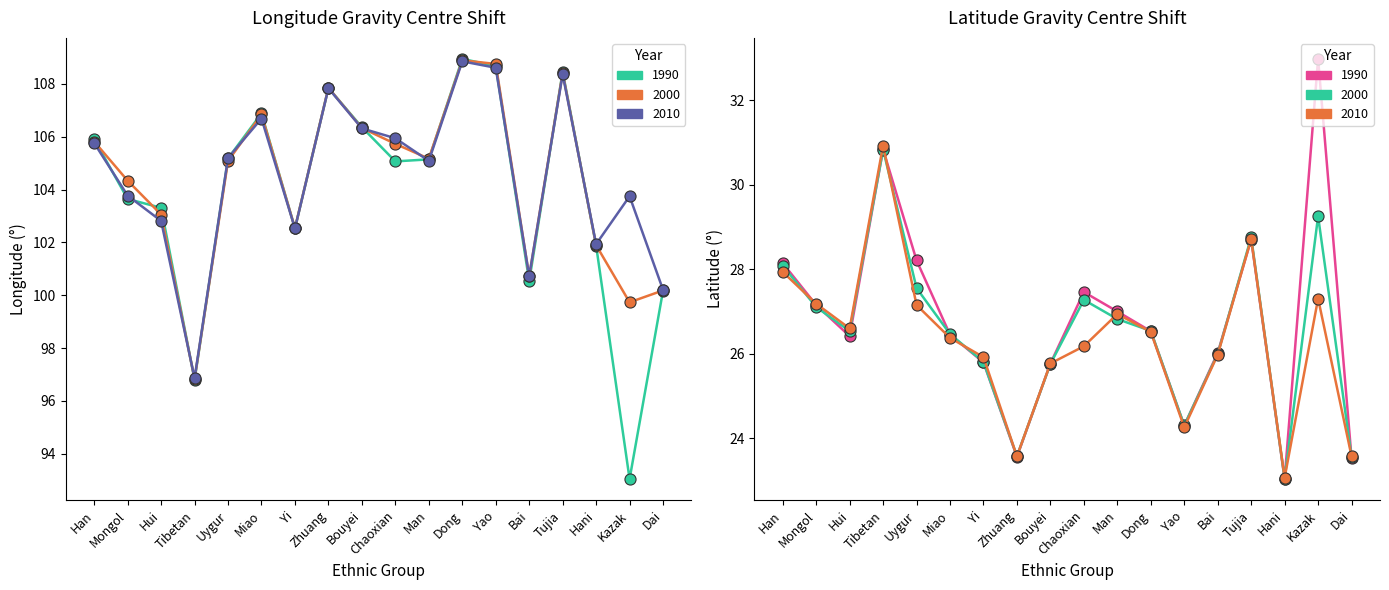

True or false: Latitude 1990 and Longitude 2010 intersect in this chart.

False